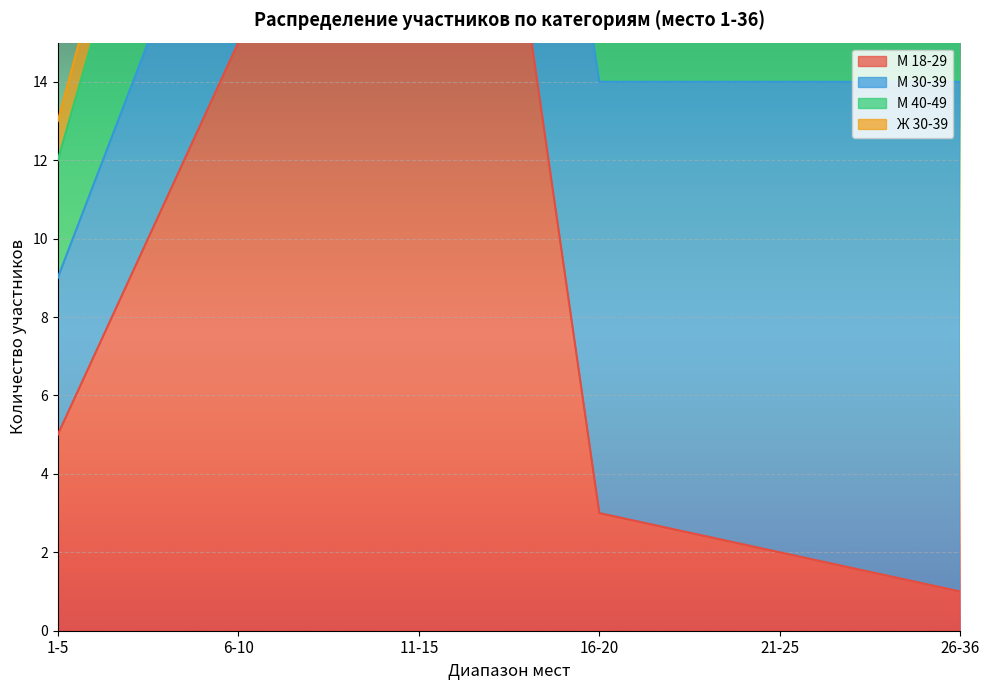

What is the total value across all series at 16-20?

20